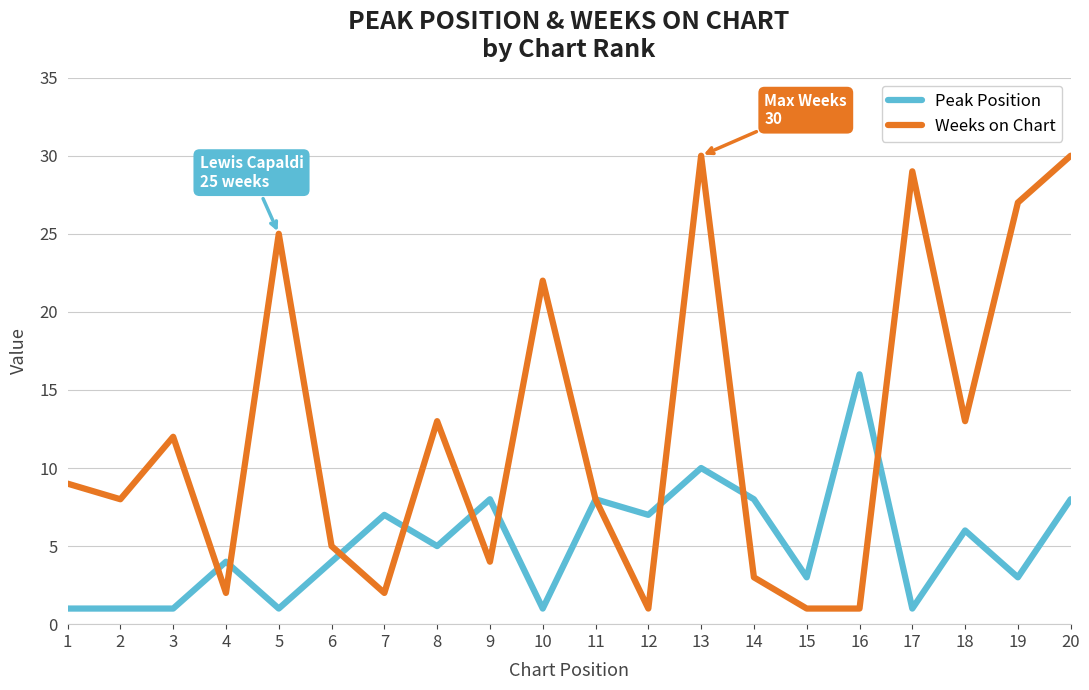

At 8, list the series in order from smallest to largest.

Peak Position, Weeks on Chart